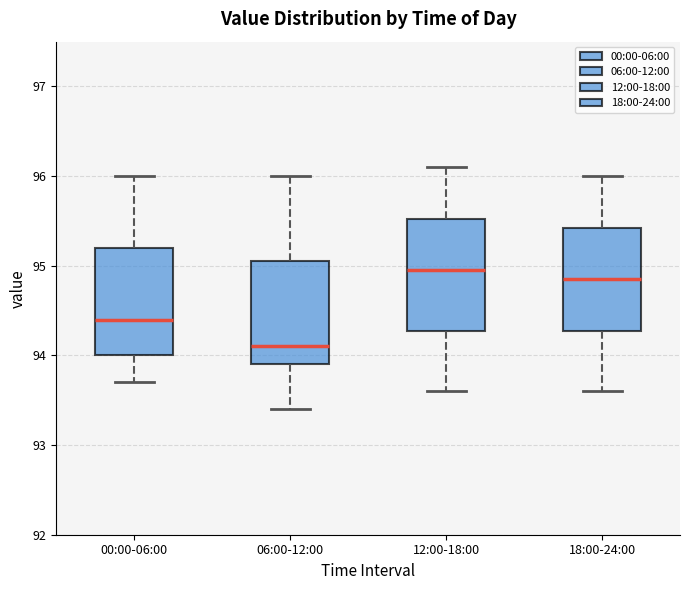

Reading left to right, read every box against the y-axis: the position of its median line, the range the box covers, and the ends of its whiskers. The values are not printed on the chart, so give them approximately, as read against the axis.

00:00-06:00: median 94.4, box 94.0 to 95.2, whiskers 93.7 to 96.0
06:00-12:00: median 94.1, box 93.9 to 95.1, whiskers 93.4 to 96.0
12:00-18:00: median 95.0, box 94.3 to 95.5, whiskers 93.6 to 96.1
18:00-24:00: median 94.9, box 94.3 to 95.4, whiskers 93.6 to 96.0